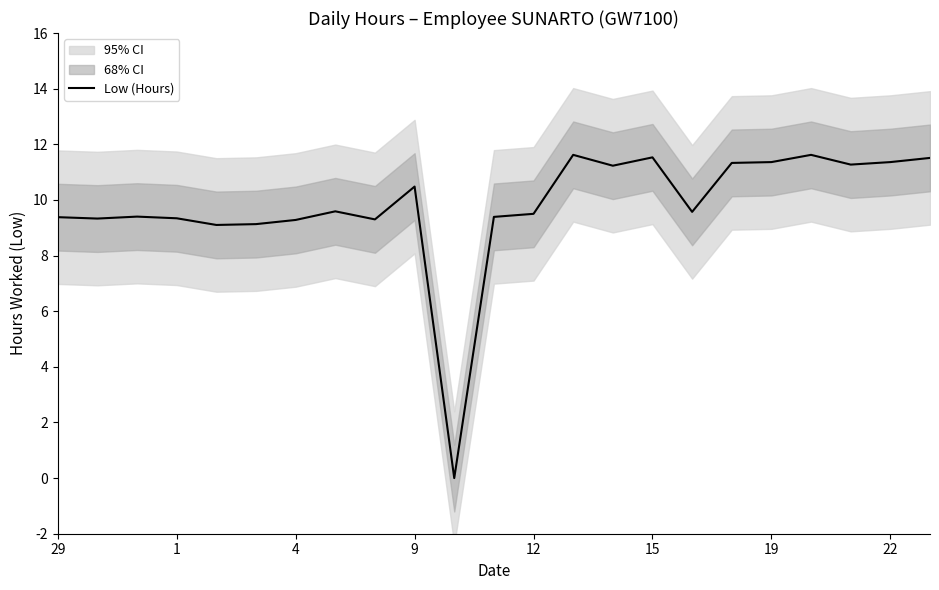

What is the value of the 22nd point from the left?

11.4